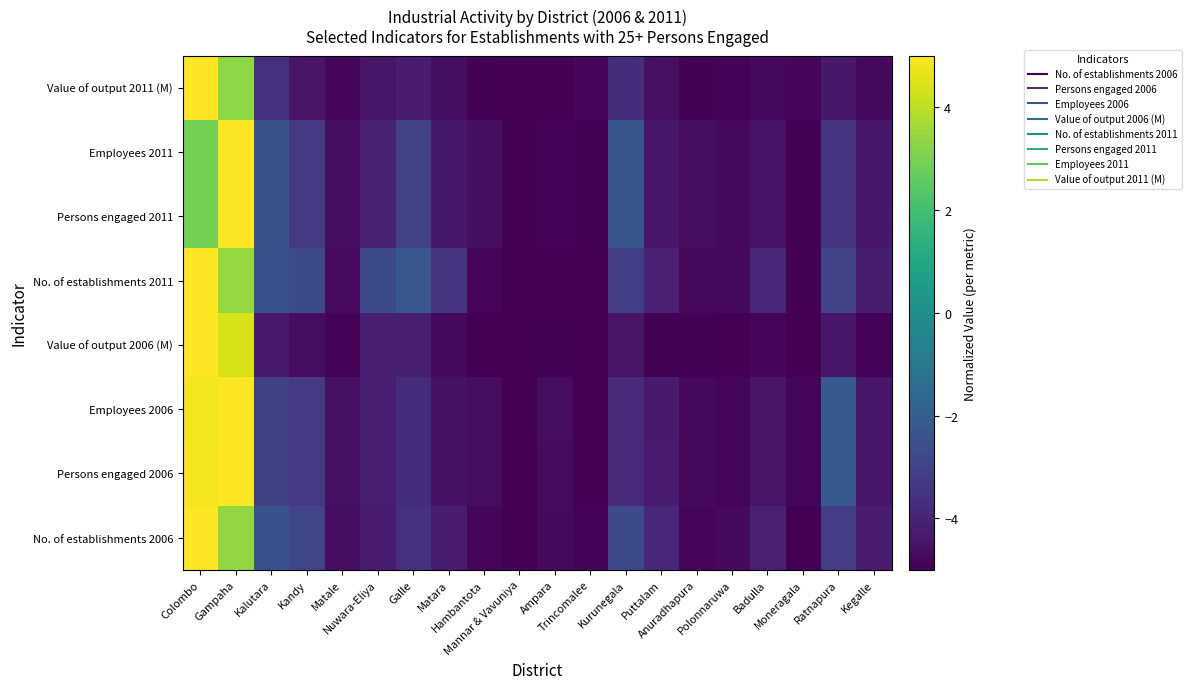

Reading left to right, transcribe all the data shown in this chart.

No. of establishments 2006: Colombo=5.0	Gampaha=3.4	Kalutara=-2.5	Kandy=-2.9	Matale=-4.6	Nuwara-Eliya=-4.2	Galle=-3.6	Matara=-4.2	Hambantota=-4.8	Mannar & Vavuniya=-5.0	Ampara=-4.7	Trincomalee=-4.9	Kurunegala=-2.8	Puttalam=-3.9	Anuradhapura=-4.8	Polonnaruwa=-4.8	Badulla=-4.1	Moneragala=-5.0	Ratnapura=-3.2	Kegalle=-4.2
Persons engaged 2006: Colombo=4.9	Gampaha=5.0	Kalutara=-3.1	Kandy=-3.3	Matale=-4.6	Nuwara-Eliya=-4.1	Galle=-3.7	Matara=-4.5	Hambantota=-4.7	Mannar & Vavuniya=-5.0	Ampara=-4.7	Trincomalee=-5.0	Kurunegala=-3.8	Puttalam=-4.3	Anuradhapura=-4.8	Polonnaruwa=-4.9	Badulla=-4.5	Moneragala=-4.8	Ratnapura=-2.2	Kegalle=-4.4
Employees 2006: Colombo=4.8	Gampaha=5.0	Kalutara=-3.1	Kandy=-3.3	Matale=-4.6	Nuwara-Eliya=-4.1	Galle=-3.7	Matara=-4.5	Hambantota=-4.7	Mannar & Vavuniya=-5.0	Ampara=-4.7	Trincomalee=-5.0	Kurunegala=-3.8	Puttalam=-4.3	Anuradhapura=-4.8	Polonnaruwa=-4.9	Badulla=-4.5	Moneragala=-4.8	Ratnapura=-2.2	Kegalle=-4.4
Value of output 2006 (M): Colombo=5.0	Gampaha=4.4	Kalutara=-4.3	Kandy=-4.7	Matale=-4.9	Nuwara-Eliya=-4.1	Galle=-4.1	Matara=-4.8	Hambantota=-5.0	Mannar & Vavuniya=-5.0	Ampara=-4.9	Trincomalee=-5.0	Kurunegala=-4.5	Puttalam=-4.9	Anuradhapura=-4.9	Polonnaruwa=-5.0	Badulla=-4.9	Moneragala=-5.0	Ratnapura=-4.4	Kegalle=-4.9
No. of establishments 2011: Colombo=5.0	Gampaha=3.4	Kalutara=-2.5	Kandy=-2.7	Matale=-4.7	Nuwara-Eliya=-2.8	Galle=-2.3	Matara=-3.5	Hambantota=-4.8	Mannar & Vavuniya=-5.0	Ampara=-5.0	Trincomalee=-5.0	Kurunegala=-3.2	Puttalam=-4.1	Anuradhapura=-4.8	Polonnaruwa=-4.8	Badulla=-3.9	Moneragala=-4.9	Ratnapura=-2.9	Kegalle=-4.2
Persons engaged 2011: Colombo=2.9	Gampaha=5.0	Kalutara=-2.4	Kandy=-3.3	Matale=-4.7	Nuwara-Eliya=-4.0	Galle=-3.0	Matara=-4.3	Hambantota=-4.6	Mannar & Vavuniya=-5.0	Ampara=-4.9	Trincomalee=-5.0	Kurunegala=-2.3	Puttalam=-4.4	Anuradhapura=-4.6	Polonnaruwa=-4.7	Badulla=-4.5	Moneragala=-4.9	Ratnapura=-3.4	Kegalle=-4.4
Employees 2011: Colombo=2.9	Gampaha=5.0	Kalutara=-2.4	Kandy=-3.3	Matale=-4.7	Nuwara-Eliya=-4.0	Galle=-3.0	Matara=-4.3	Hambantota=-4.6	Mannar & Vavuniya=-5.0	Ampara=-4.9	Trincomalee=-5.0	Kurunegala=-2.3	Puttalam=-4.4	Anuradhapura=-4.6	Polonnaruwa=-4.7	Badulla=-4.5	Moneragala=-4.9	Ratnapura=-3.4	Kegalle=-4.4
Value of output 2011 (M): Colombo=5.0	Gampaha=3.3	Kalutara=-3.6	Kandy=-4.5	Matale=-4.9	Nuwara-Eliya=-4.4	Galle=-4.2	Matara=-4.6	Hambantota=-4.9	Mannar & Vavuniya=-5.0	Ampara=-5.0	Trincomalee=-4.9	Kurunegala=-3.7	Puttalam=-4.6	Anuradhapura=-4.9	Polonnaruwa=-4.9	Badulla=-4.8	Moneragala=-4.9	Ratnapura=-4.3	Kegalle=-4.8